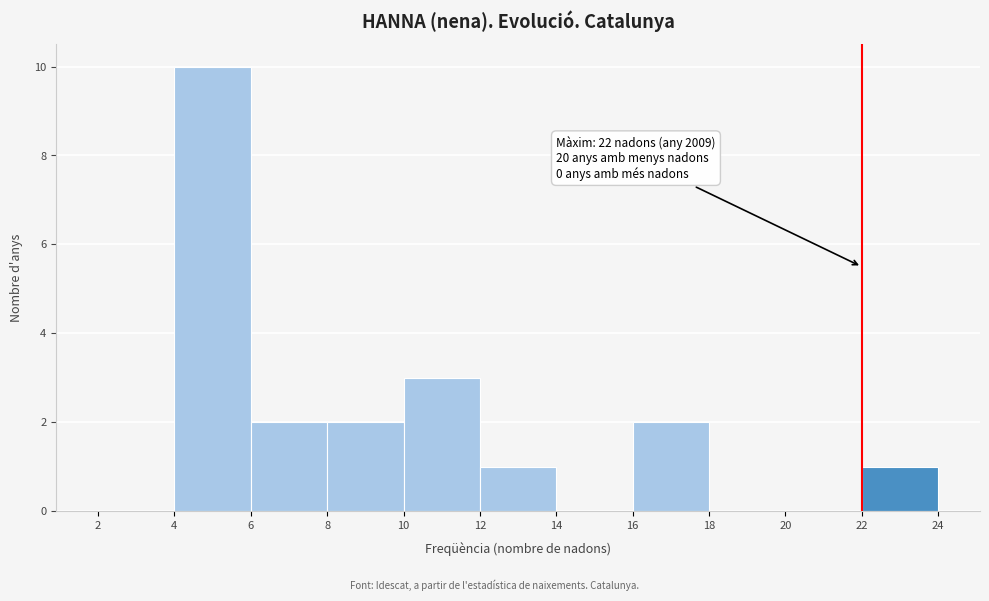

Over which range of the x-axis is the bar tallest?

4 to 6